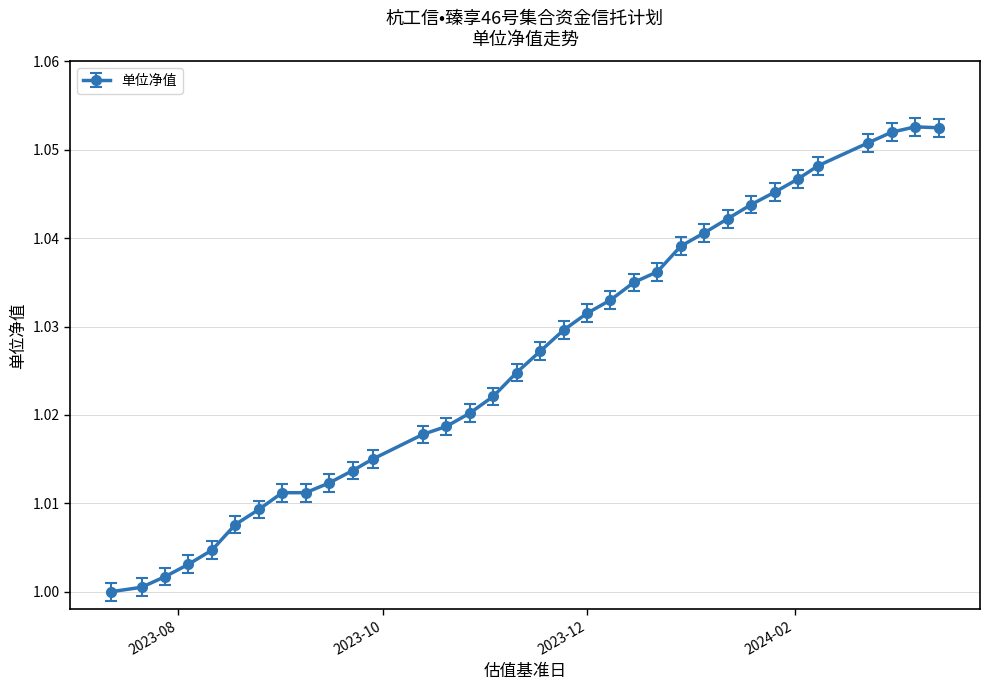

What is the sum of all values?

34.9